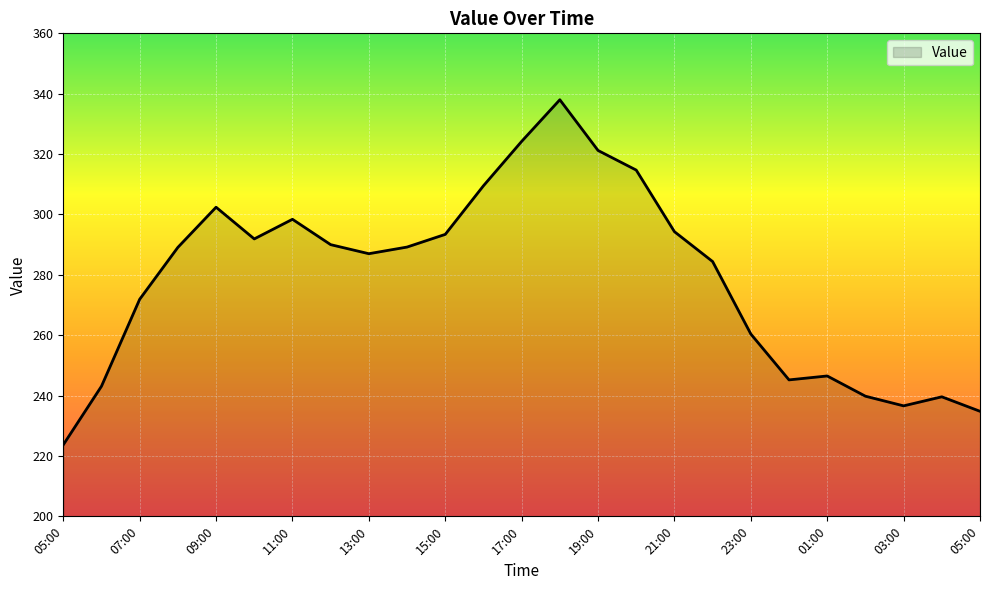

What is the greatest value displayed?

338.0